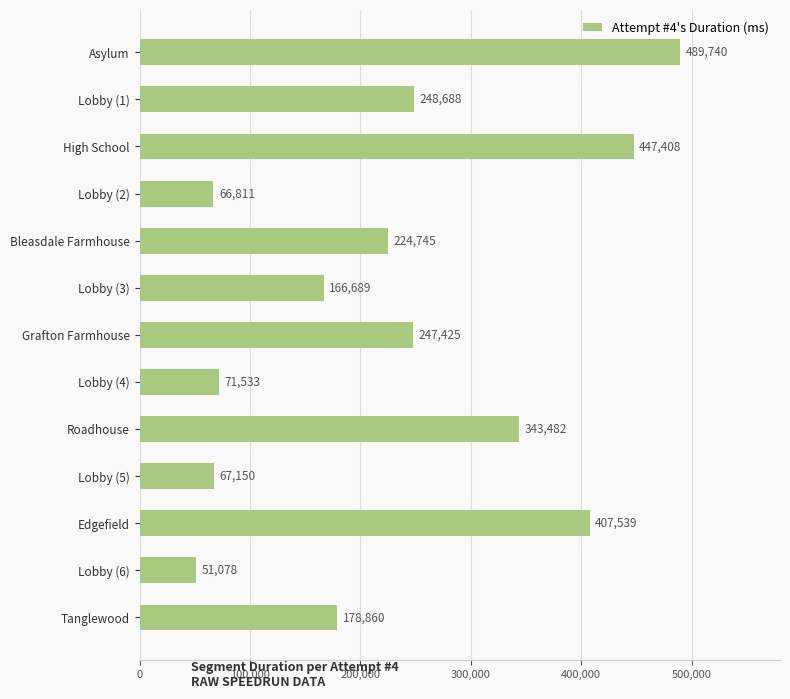

Does the chart contain any negative values?

No